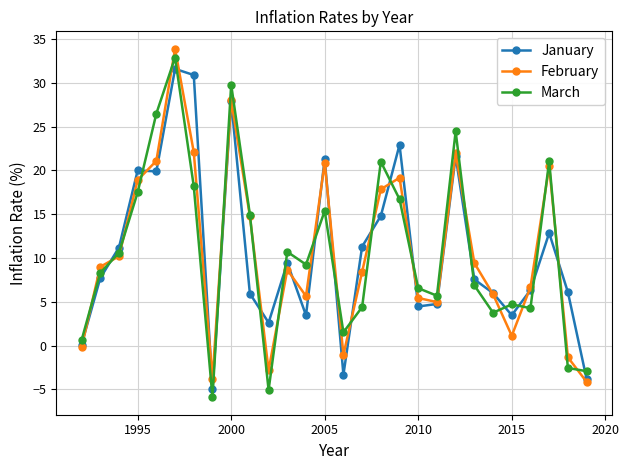

How many interior local peaks does the March series have?

8